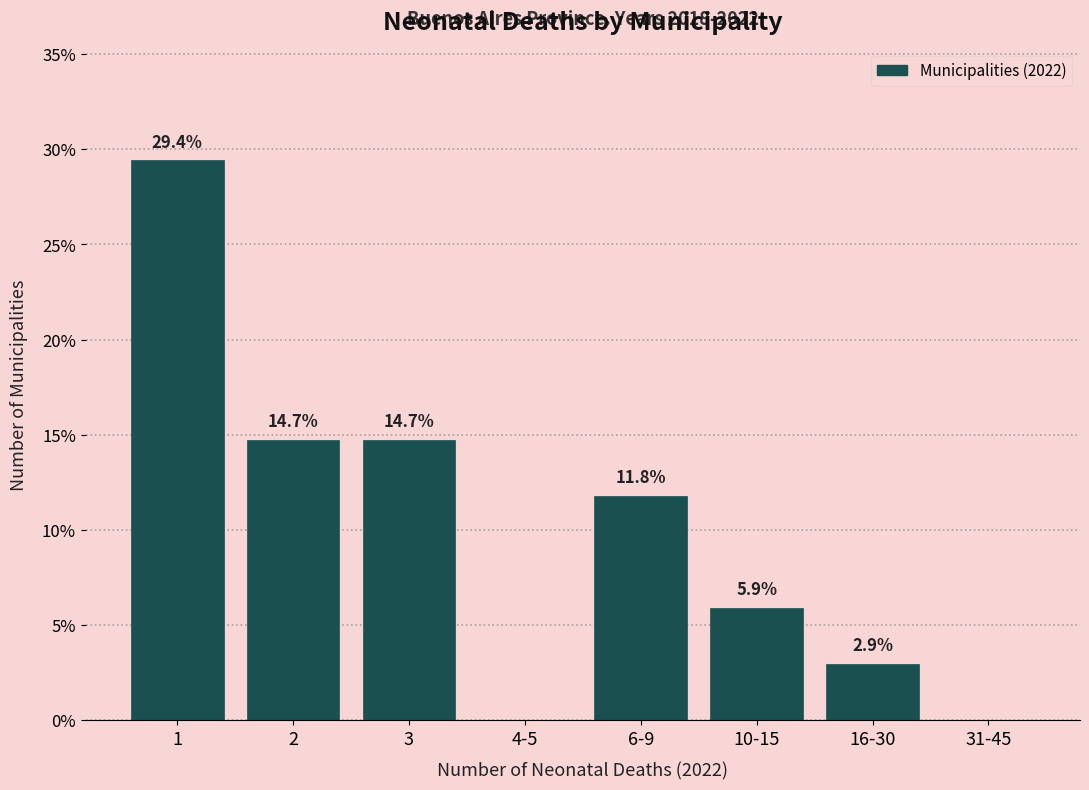

Reading left to right, extract all data points from this chart.

1=29.4	2=14.7	3=14.7	4-5=0.0	6-9=11.8	10-15=5.9	16-30=2.9	31-45=0.0